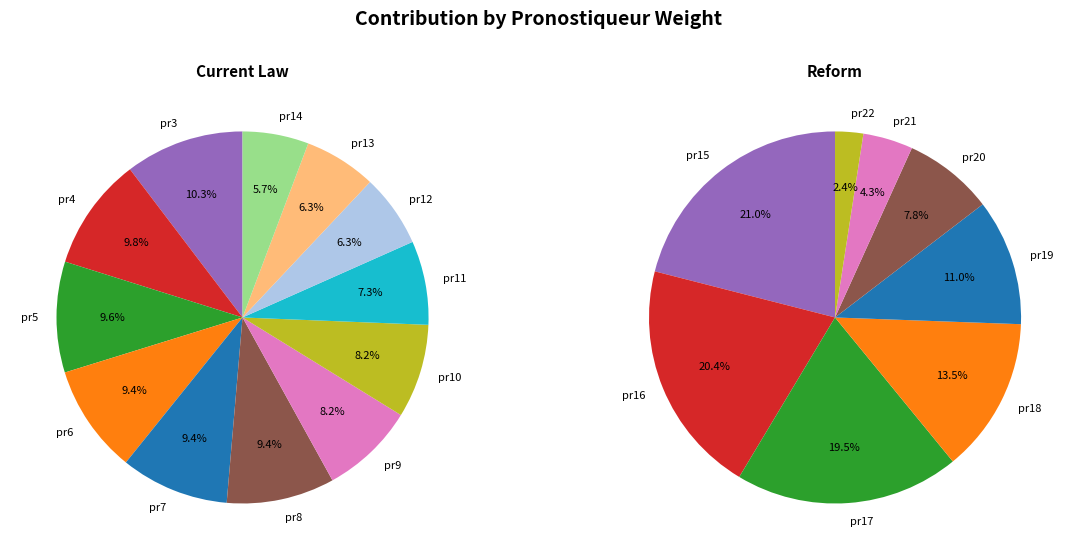

The C8=8 slice represents 10% of the pie. True or false?

False